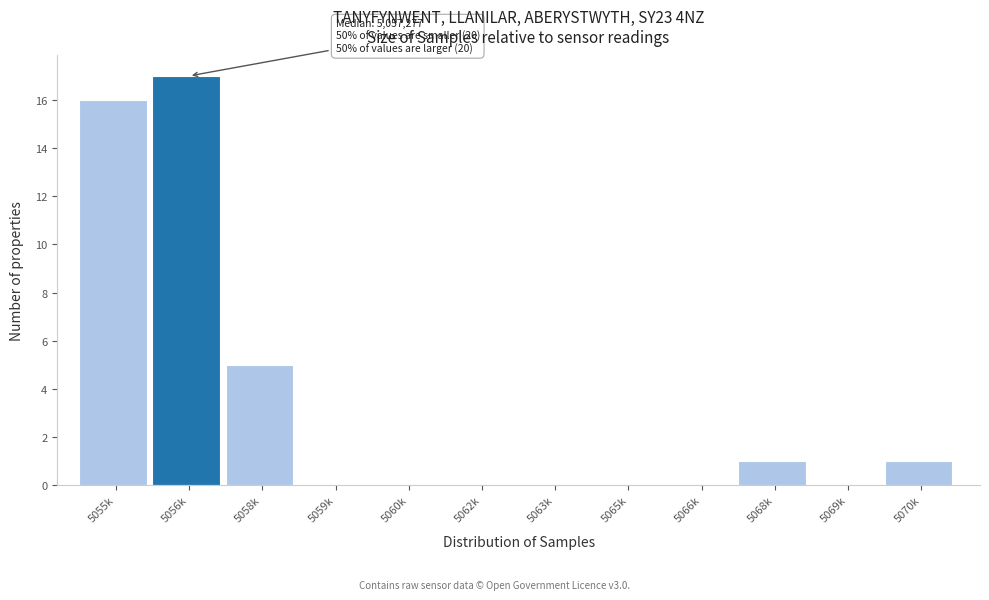

Reading right to left, list all the values displayed in this chart.

5070k=1	5069k=0	5068k=1	5066k=0	5065k=0	5063k=0	5062k=0	5060k=0	5059k=0	5058k=5	5056k=17	5055k=16